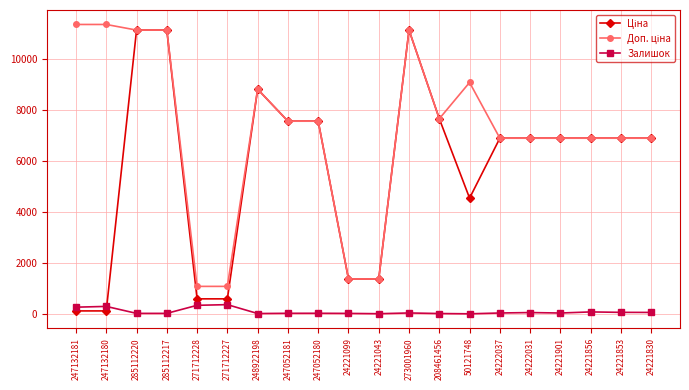

At how many categories does at least one series exceed 10140?

5